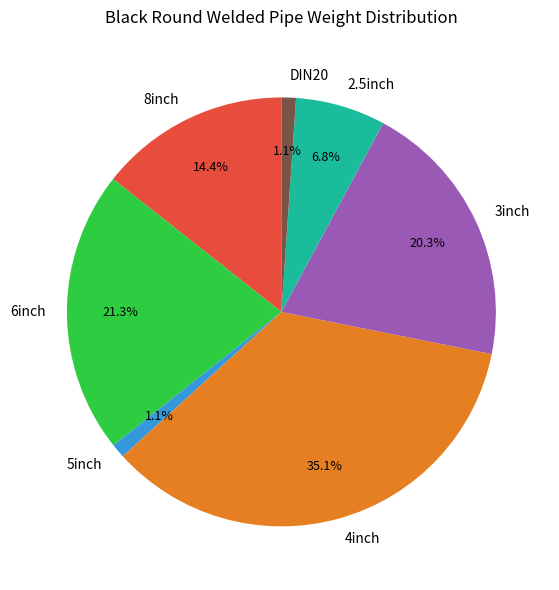

What is the largest slice in the pie chart?

4inch